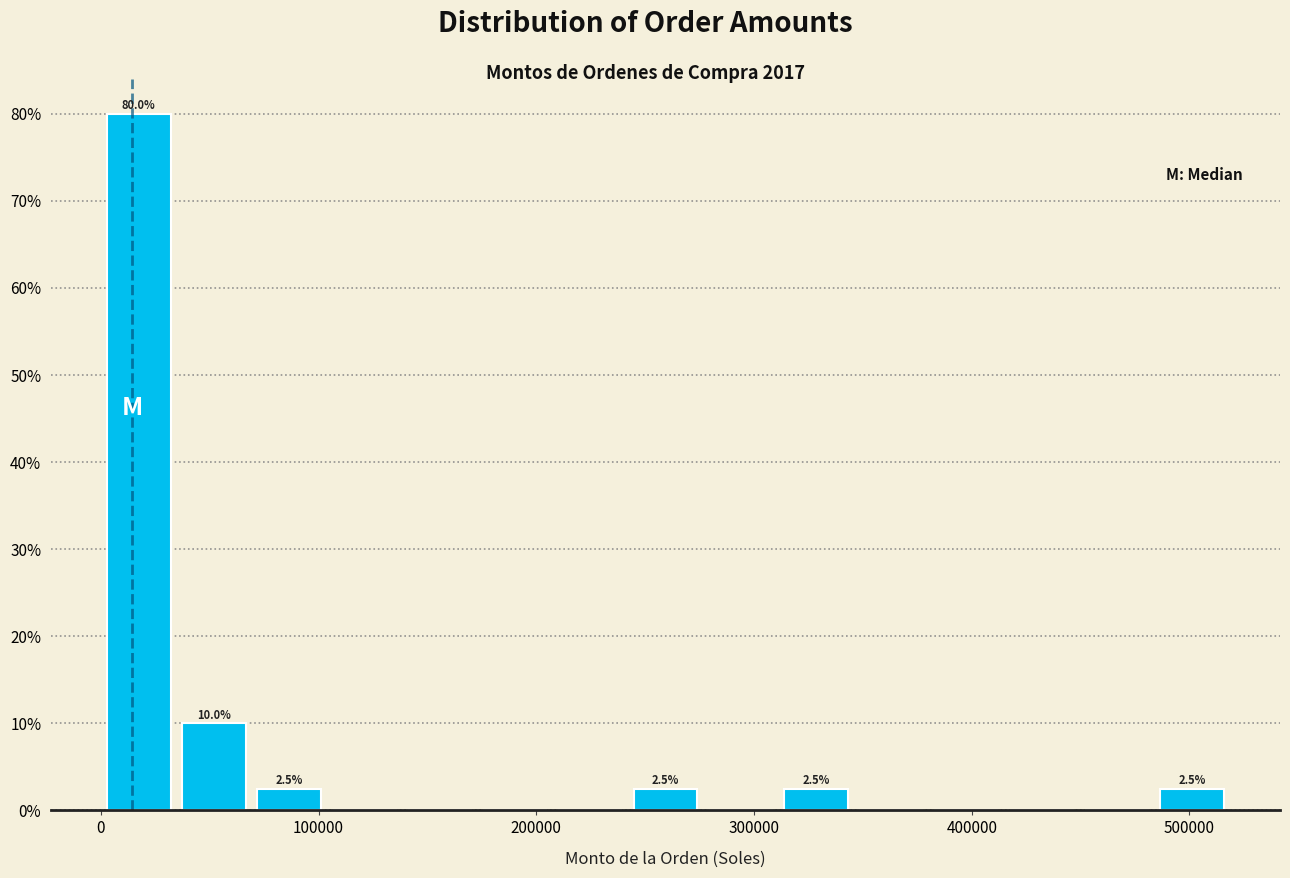

Around what value on the x-axis is the tallest bar? Give the approximate position of its centre, as read against the axis.

20000